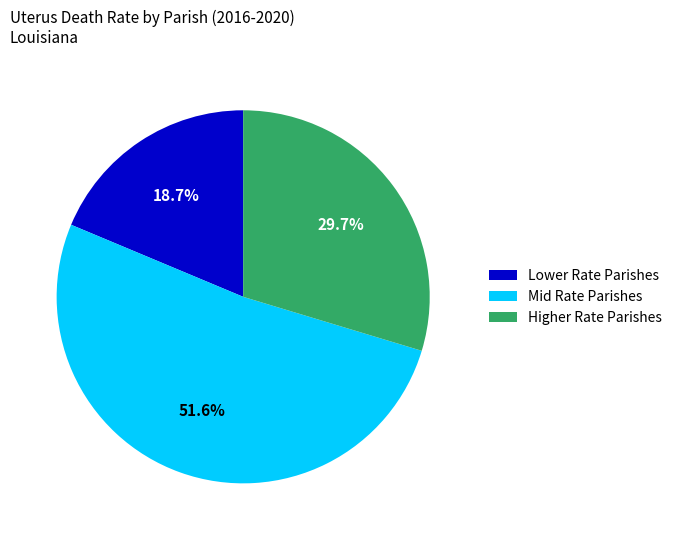

Which slice is the largest?

Mid Rate Parishes